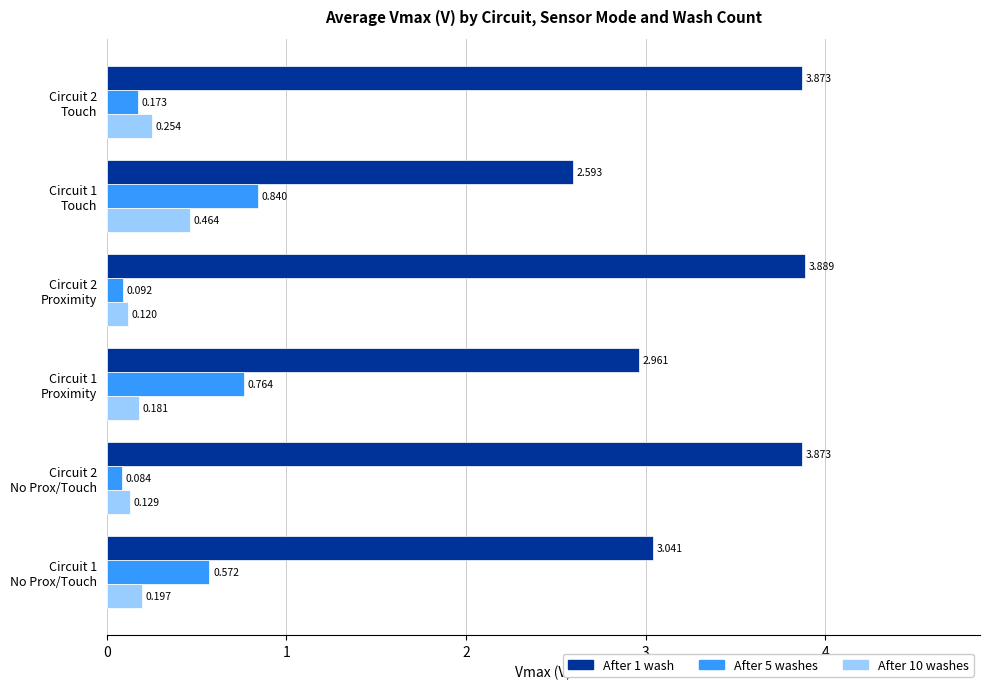

Which series has the largest total across all categories?

After 1 wash